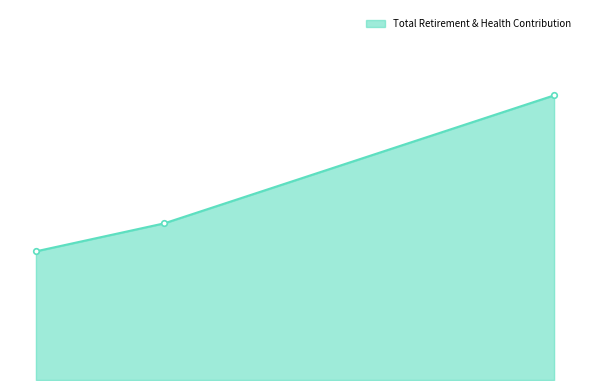

Is this an area chart (filled region under the line)?

Yes